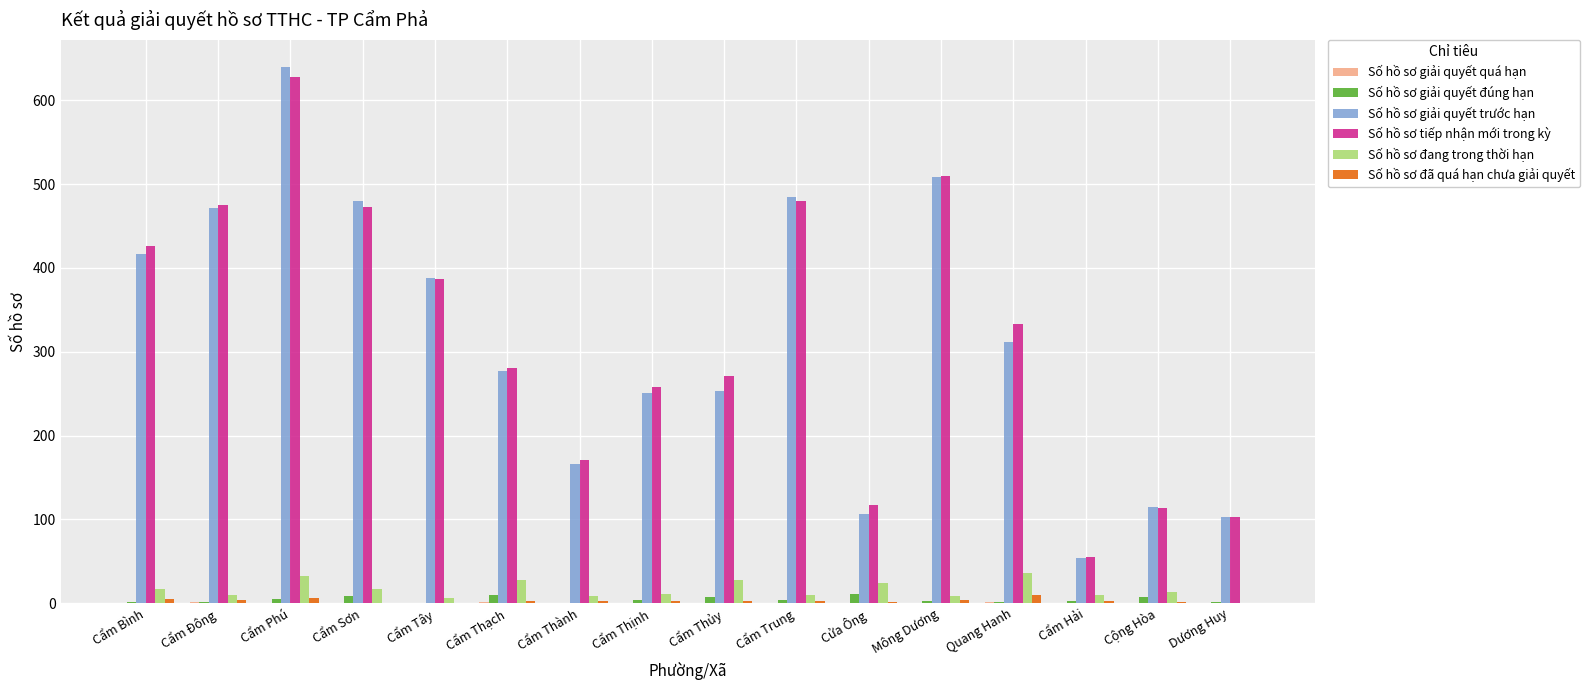

Which series changed the most between Mông Dương and Cẩm Hải?

Số hồ sơ tiếp nhận mới trong kỳ